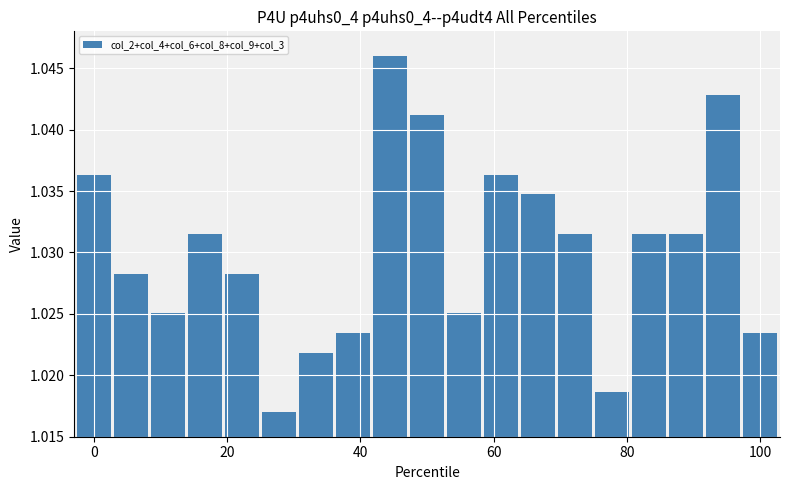

How many values are between 1 and 2?

19